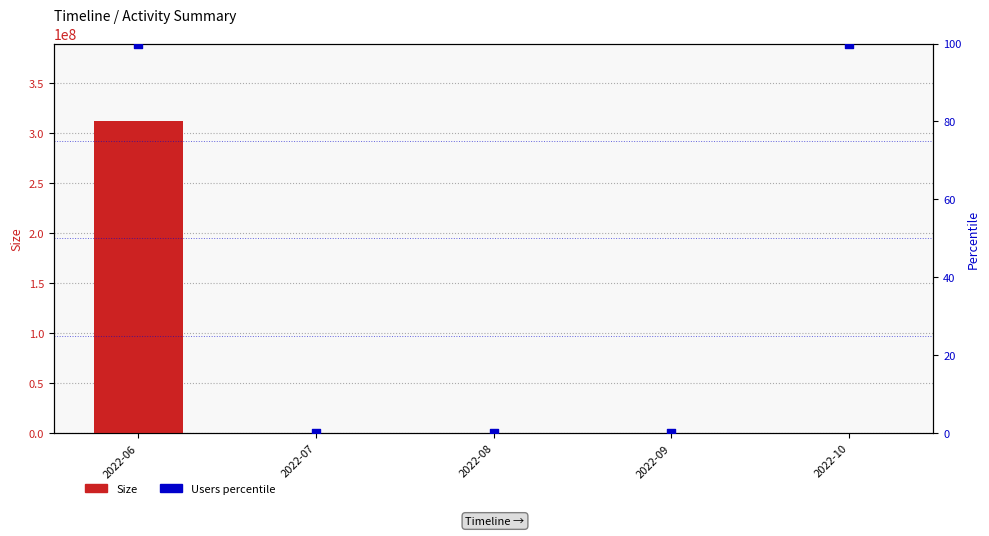

Is the value of Size at 2022-08 greater than the value of Users (pct) at 2022-07?

No